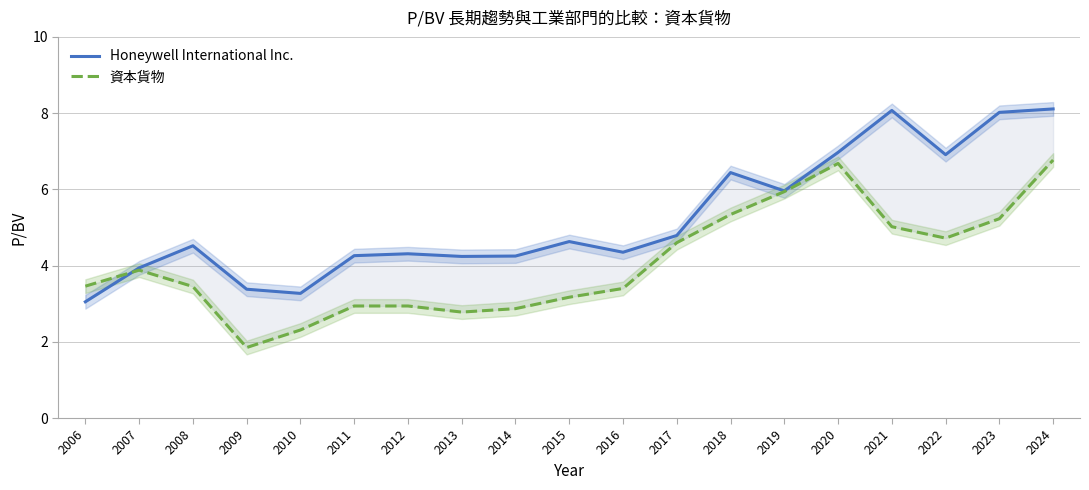

Is this an area chart (filled region under the line)?

No